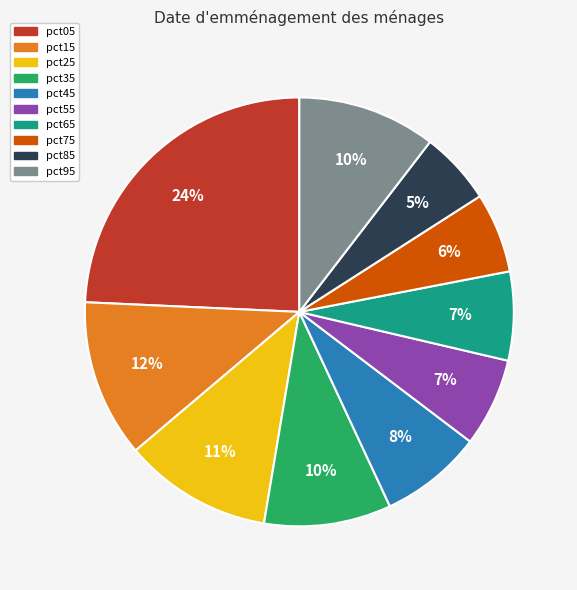

Do pct35 and pct55 together represent more than half of the pie?

No